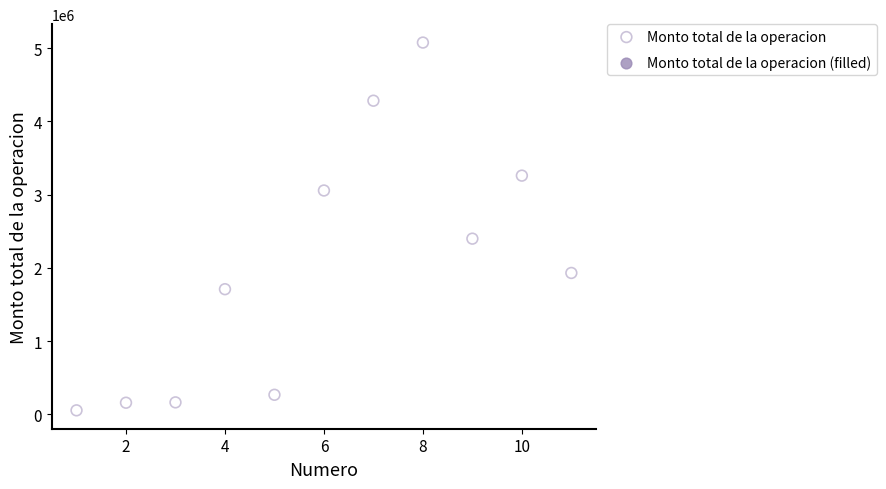

What Y value in the scatter plot is closest to 2566771?

2400000.0